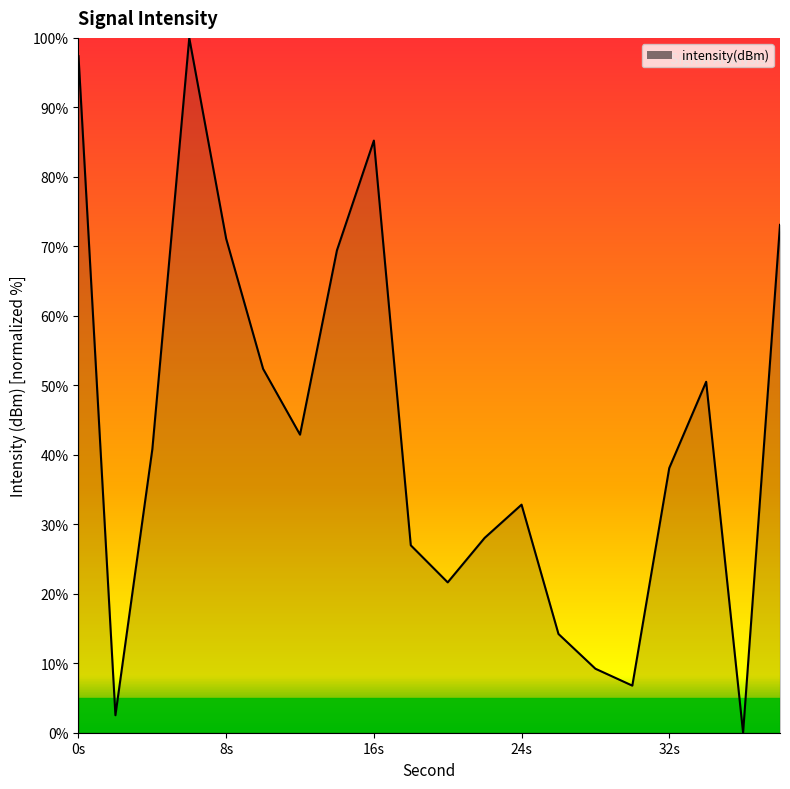

What is the difference between the maximum and minimum values?

100.0